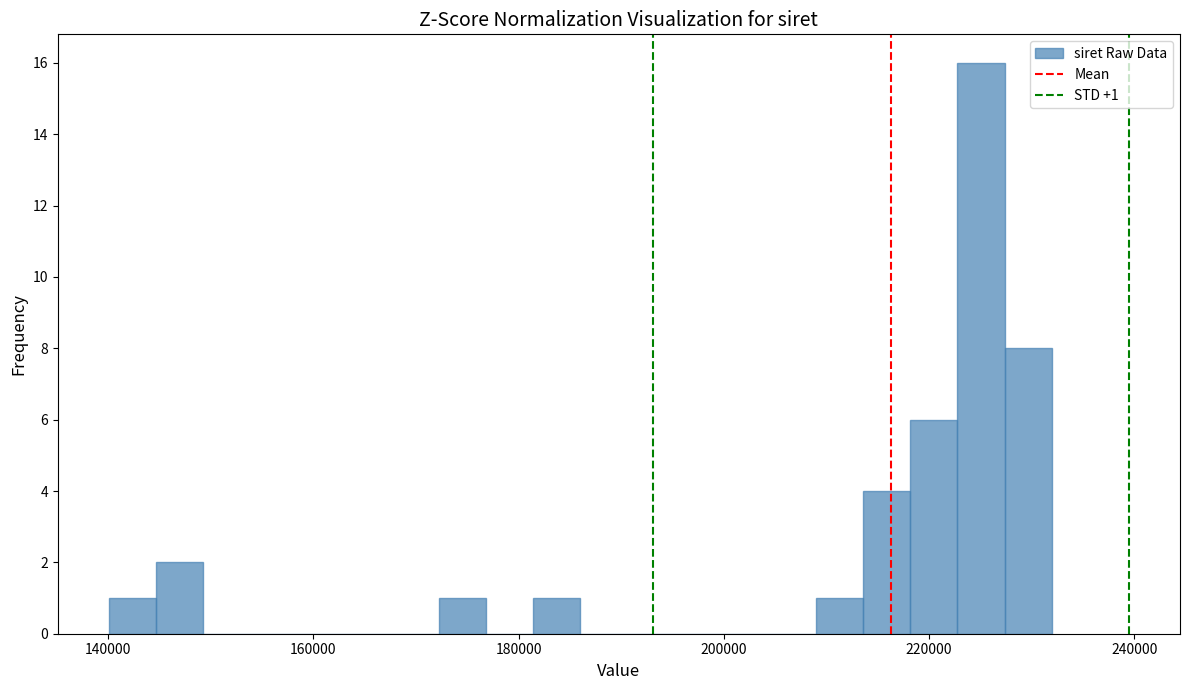

Read against the x-axis, roughly where is the centre of the tallest bar?

226000